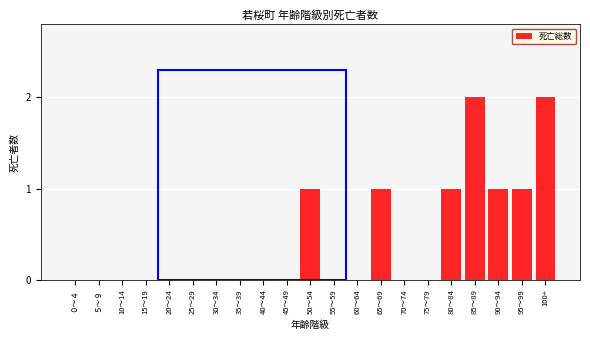

Reading left to right, what are all the values shown in this chart?

０～４=0	５～９=0	10～14=0	15～19=0	20～24=0	25～29=0	30～34=0	35～39=0	40～44=0	45～49=0	50～54=1	55～59=0	60～64=0	65～69=1	70～74=0	75～79=0	80～84=1	85～89=2	90～94=1	95～99=1	100+=2